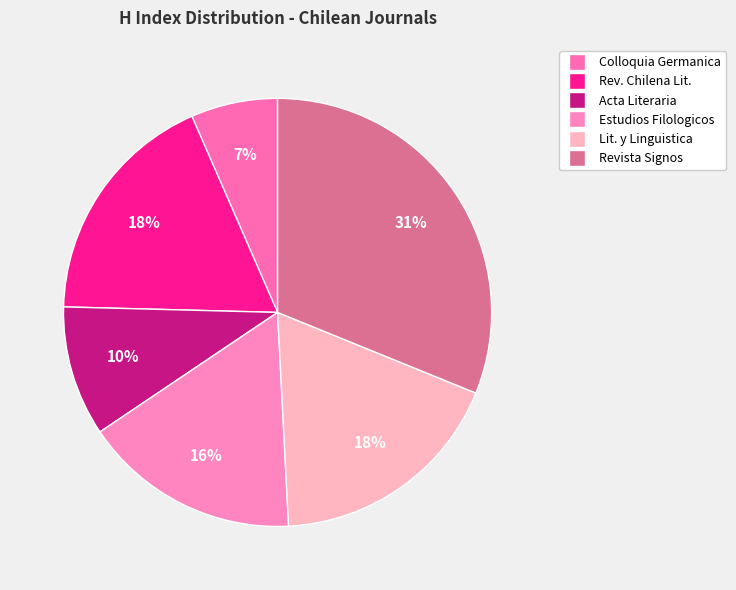

Rank the categories by value from highest to lowest.

Revista Signos, Revista Chilena de Literatura, Literatura y Linguistica, Estudios Filologicos, Acta Literaria, Colloquia Germanica